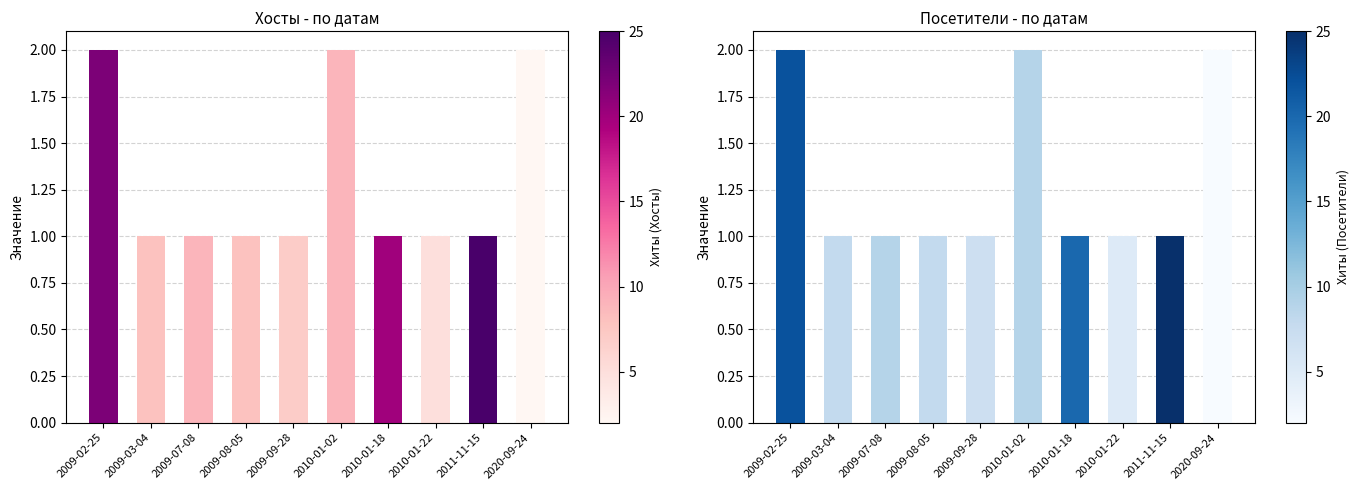

Rank the series at 2010-01-22 from highest to lowest value.

Хосты, Посетители